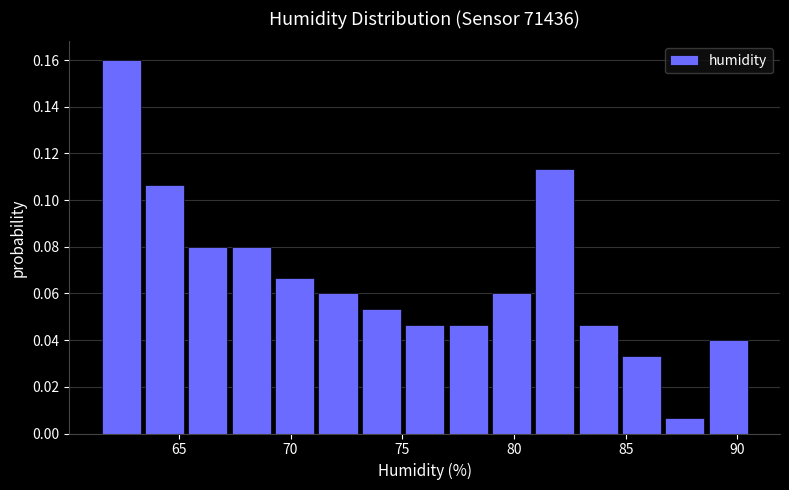

Around what value on the x-axis is the tallest bar? Give the approximate position of its centre, as read against the axis.

62.5